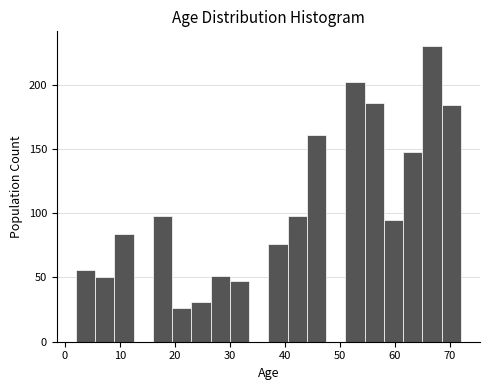

Read against the x-axis, roughly where is the centre of the tallest bar?

67